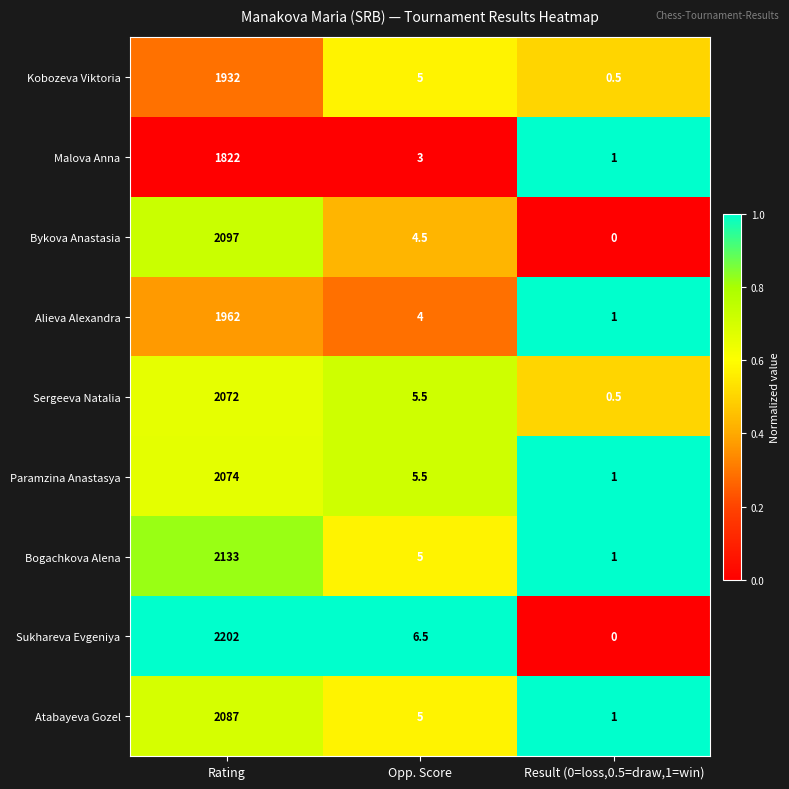

Read the Kobozeva Viktoria value at Rating.

1932.0